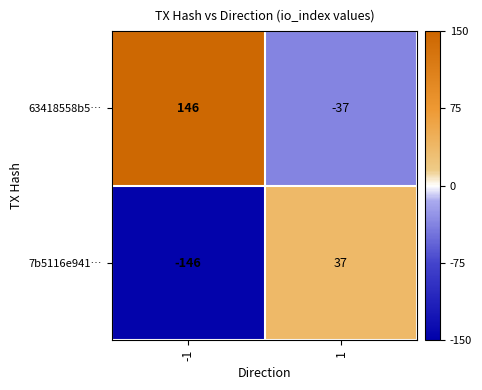

Which series has the largest total across all categories?

63418558b5…